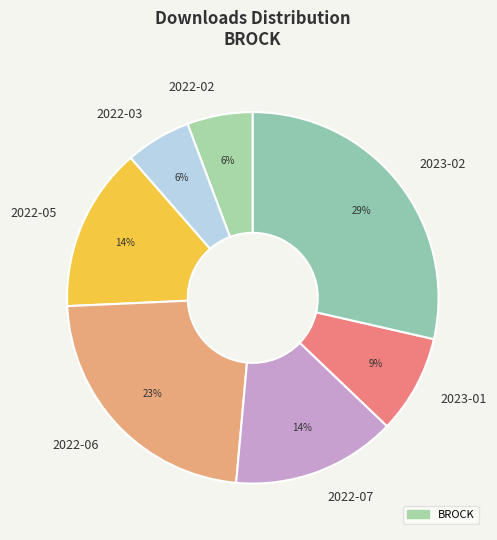

Combined, do 2022-06 and 2023-02 account for over 50%?

Yes